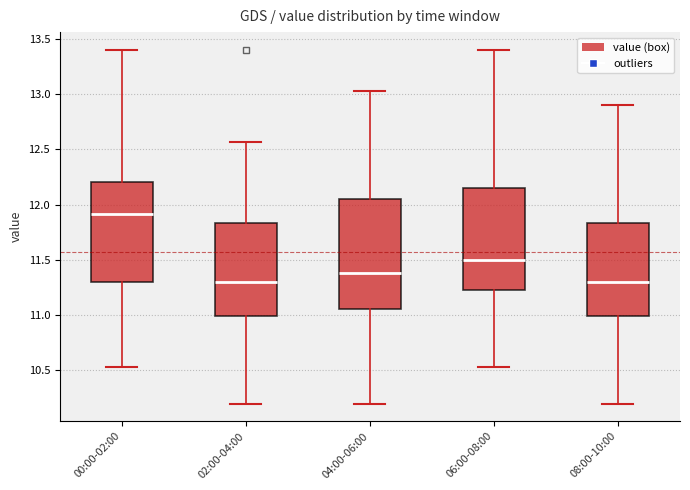

Reading left to right, transcribe this box plot: for each box, give where its median line is, the range the box spans, and where its two whiskers end, as read against the y-axis. The values are not printed on the chart, so give them approximately, as read against the axis.

00:00-02:00: median 11.90, box 11.30 to 12.20, whiskers 10.55 to 13.40
02:00-04:00: median 11.30, box 11.00 to 11.85, whiskers 10.20 to 12.55
04:00-06:00: median 11.40, box 11.05 to 12.05, whiskers 10.20 to 13.05
06:00-08:00: median 11.50, box 11.25 to 12.15, whiskers 10.55 to 13.40
08:00-10:00: median 11.30, box 11.00 to 11.85, whiskers 10.20 to 12.90